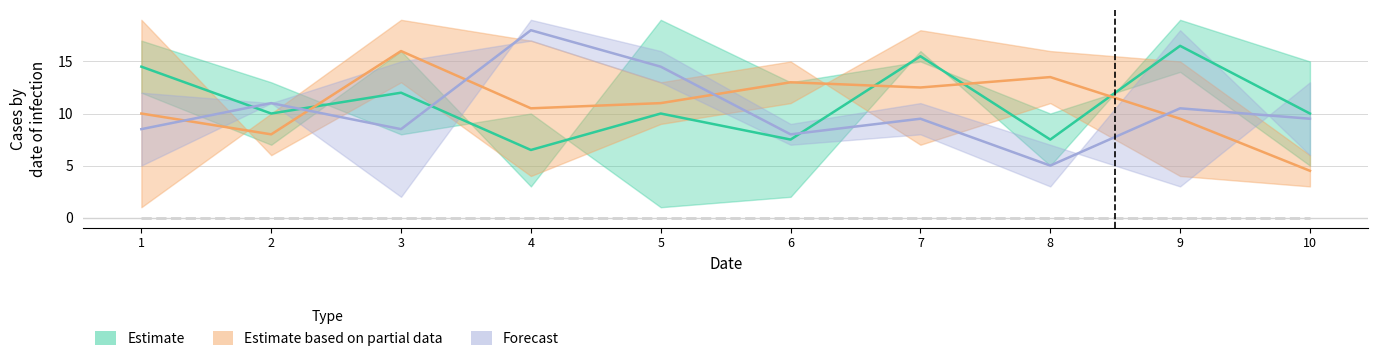

Where is Partial_low nearest to the value 11?

6